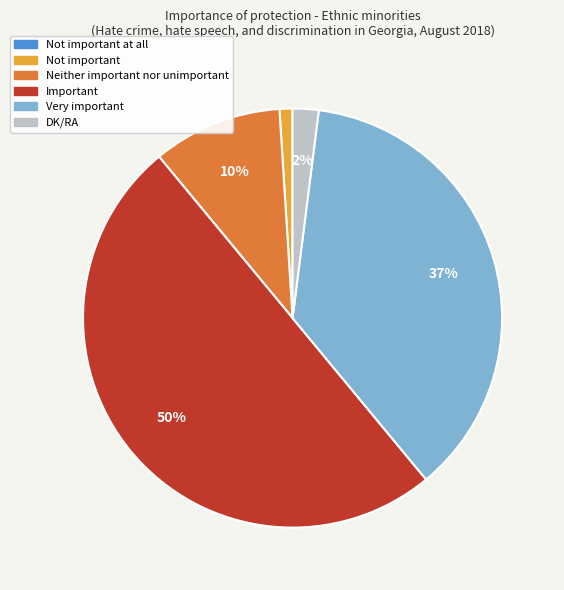

To the nearest percent, what is the difference between the largest and smallest slice percentages?

50%